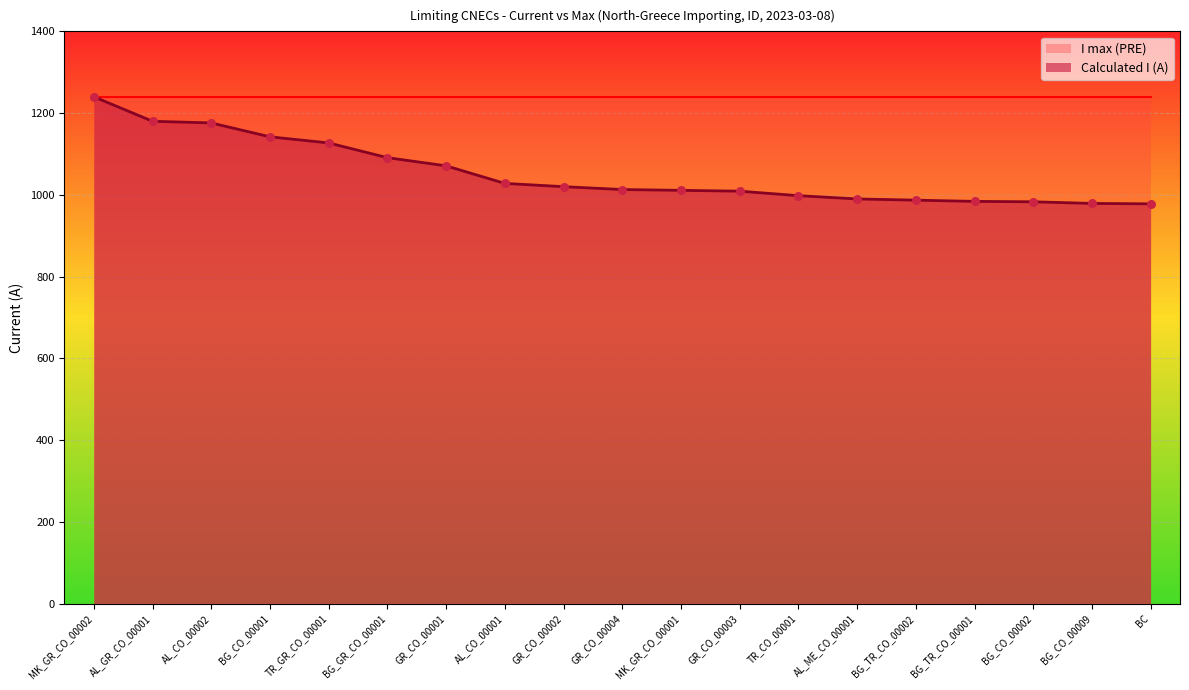

Between BG_TR_CO_00002 and BC, which is larger?

BG_TR_CO_00002